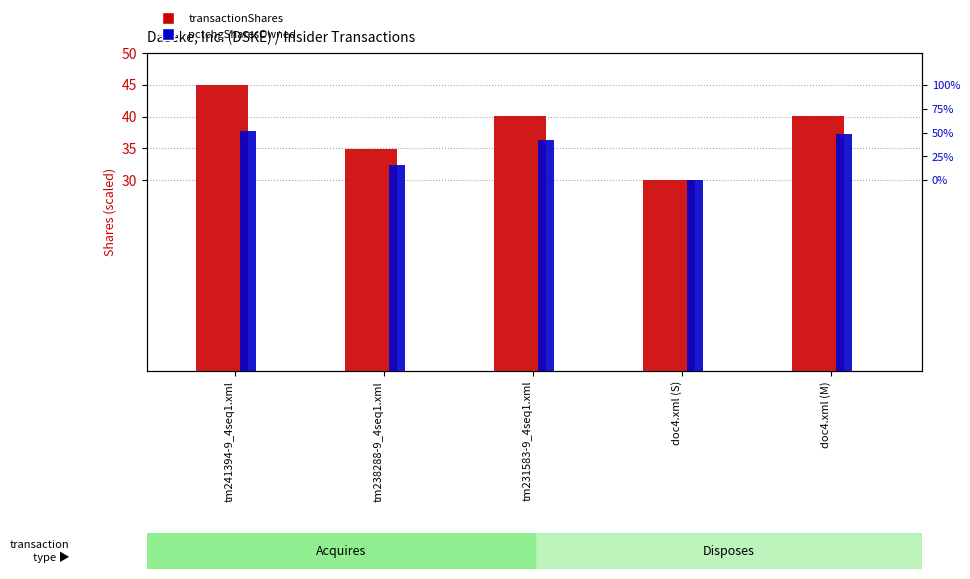

What is the average value of the pctchgSharesOwned series?

34.7